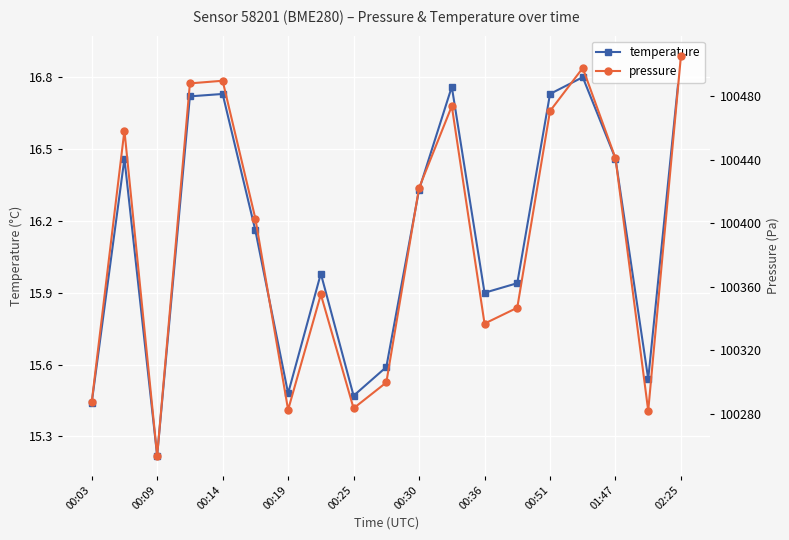

True or false: temperature has more than 0 interior local peaks.

True